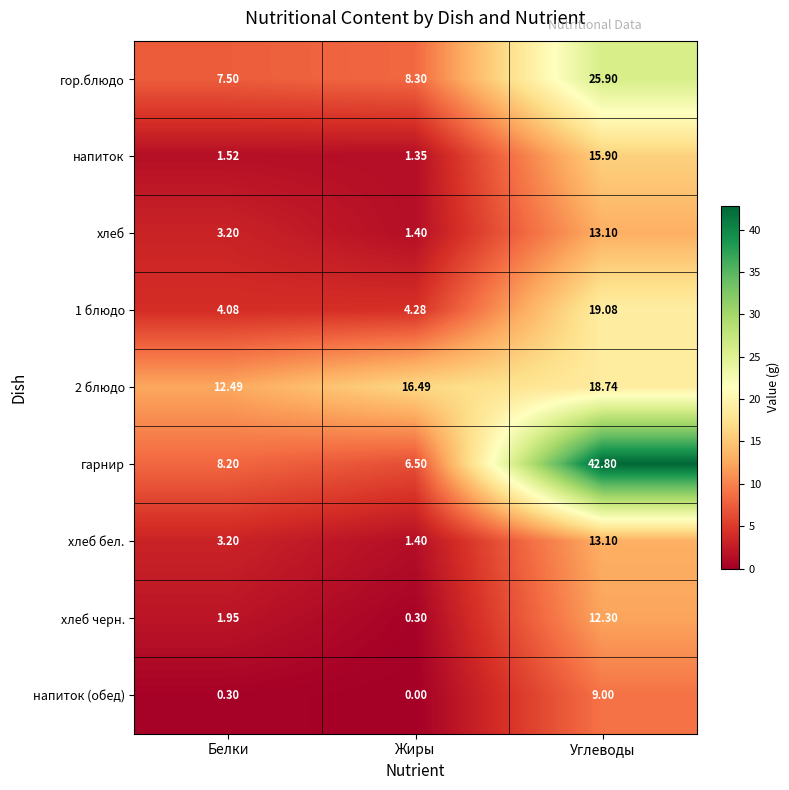

Which series has the largest range (max minus min)?

гарнир